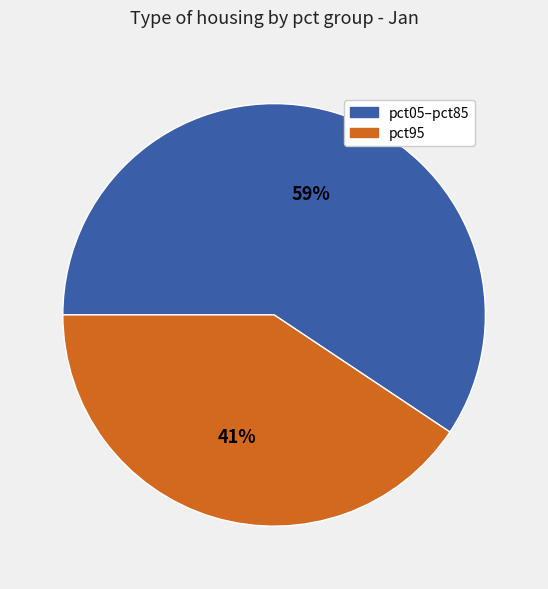

How many segments does this pie chart have?

2